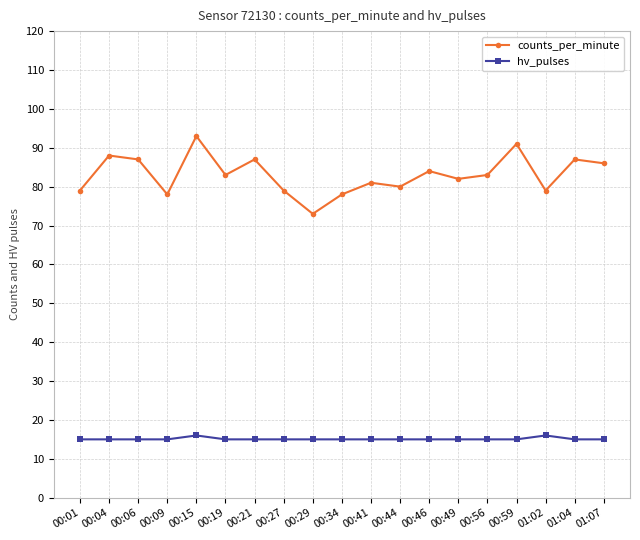

Rank the series by their average value, from highest to lowest.

counts_per_minute, hv_pulses